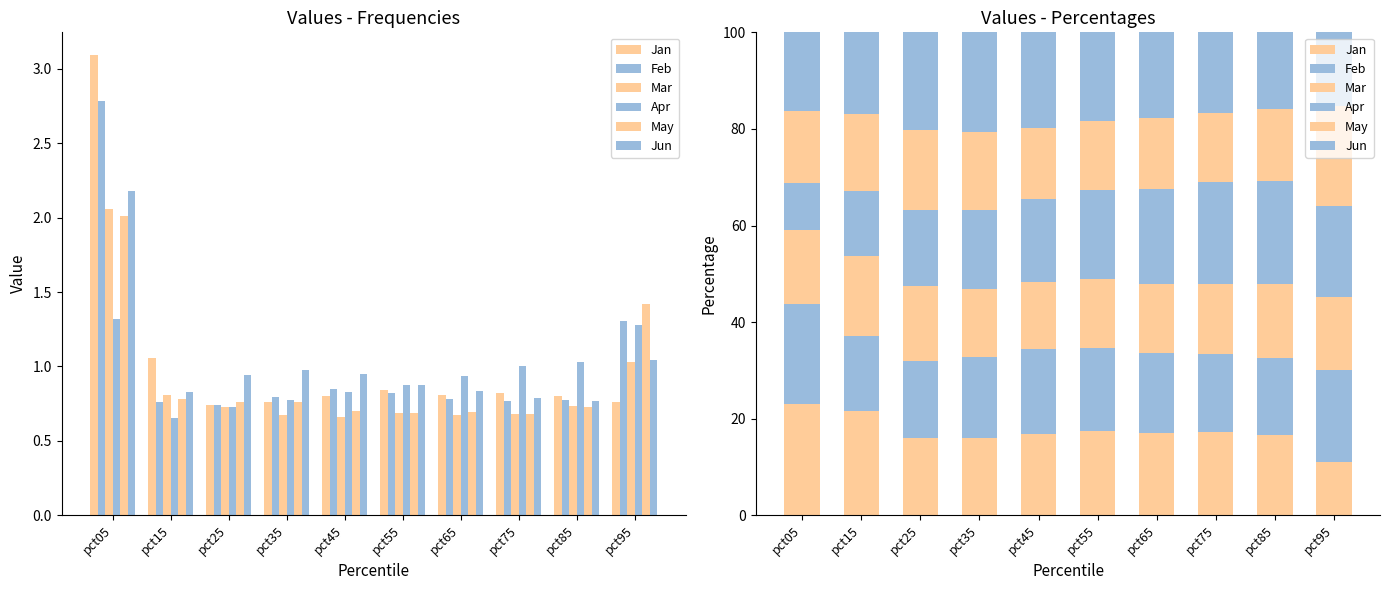

Which series has the largest total across all categories?

Jun